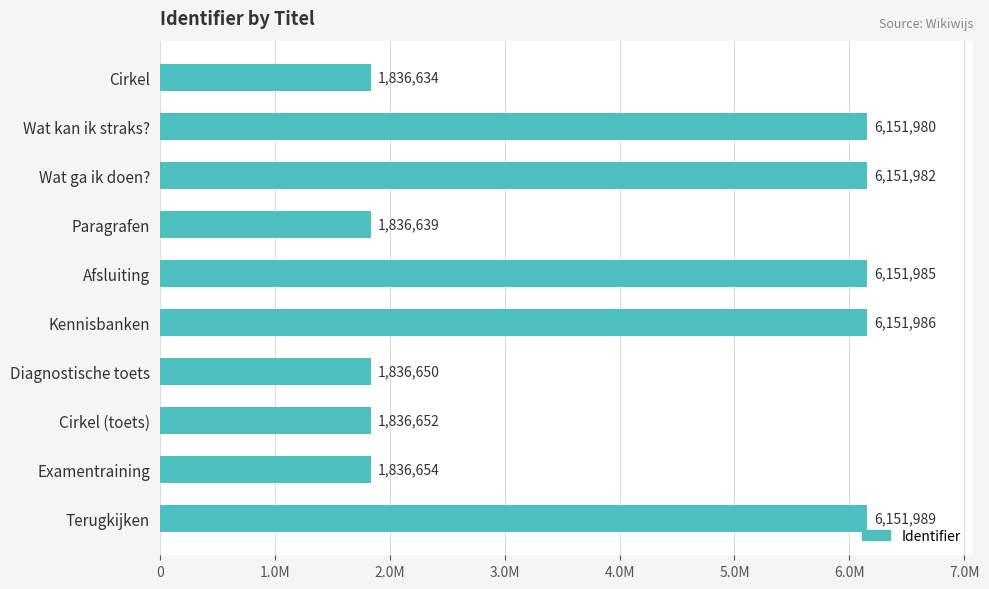

Does the chart contain any negative values?

No